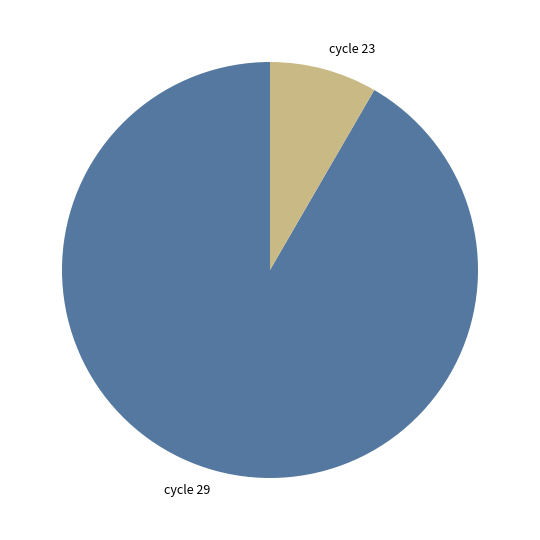

Does any single category account for the majority?

Yes